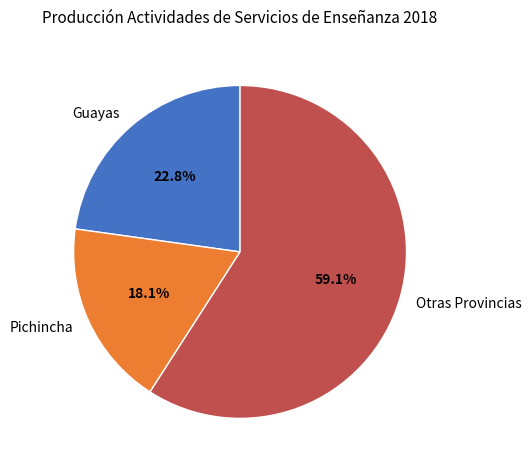

How many segments does this pie chart have?

3